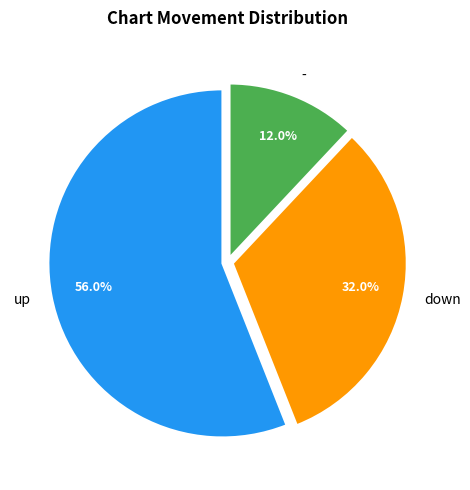

Combined, do - and up account for over 50%?

Yes